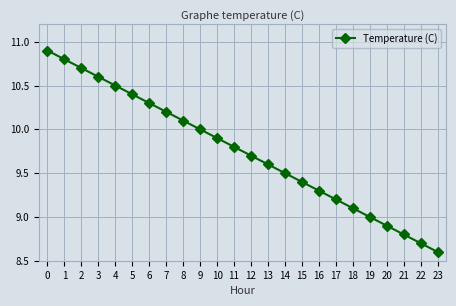

Reading left to right, transcribe all the data shown in this chart.

0=10.9	1=10.8	2=10.7	3=10.6	4=10.5	5=10.4	6=10.3	7=10.2	8=10.1	9=10.0	10=9.9	11=9.8	12=9.7	13=9.6	14=9.5	15=9.4	16=9.3	17=9.2	18=9.1	19=9.0	20=8.9	21=8.8	22=8.7	23=8.6